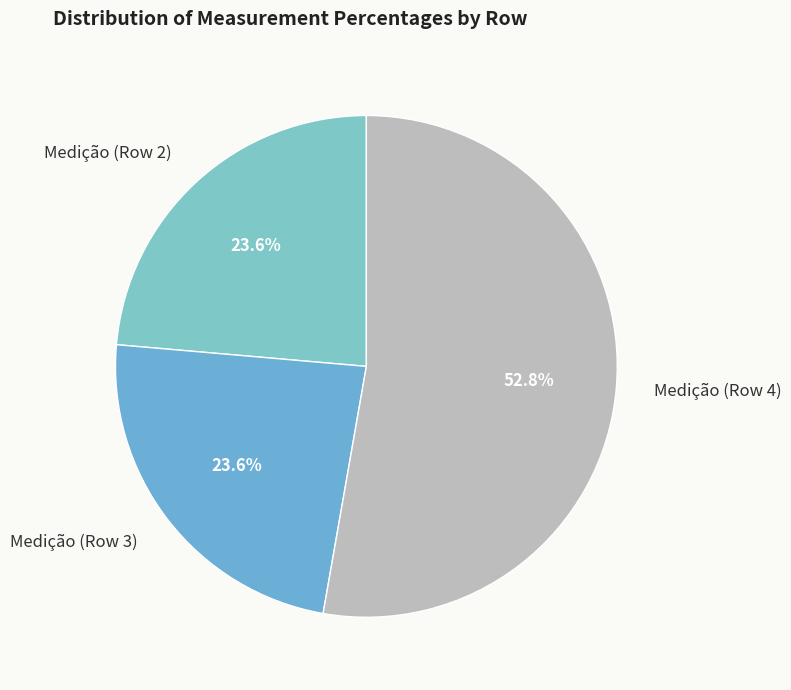

Which category has the biggest portion of the pie?

Medição (Row 4)